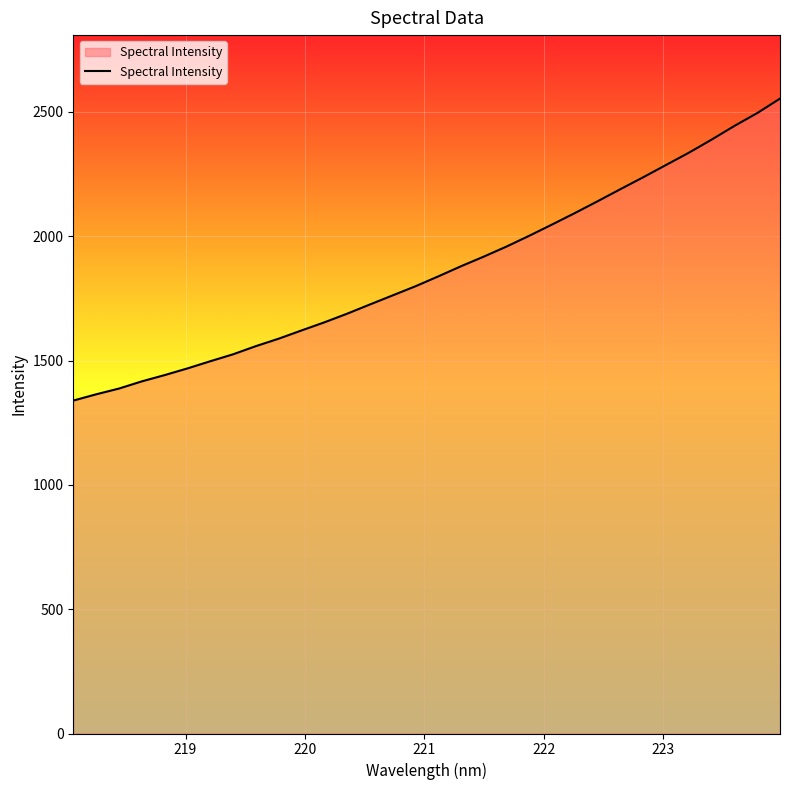

What is the sum of all values?

59642.0